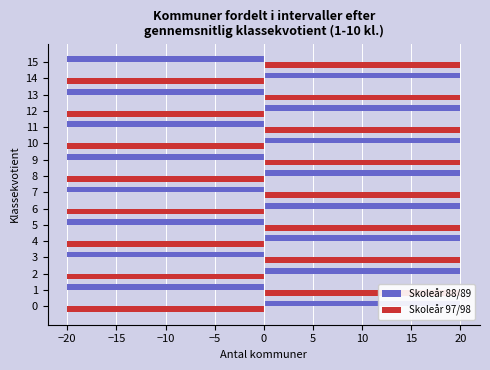

Reading right to left, what are all the values shown in this chart?

Skoleår 88/89: -20	20	-20	20	-20	20	-20	20	-20	20	-20	20	-20	20	-20	20
Skoleår 97/98: 20	-20	20	-20	20	-20	20	-20	20	-20	20	-20	20	-20	20	-20